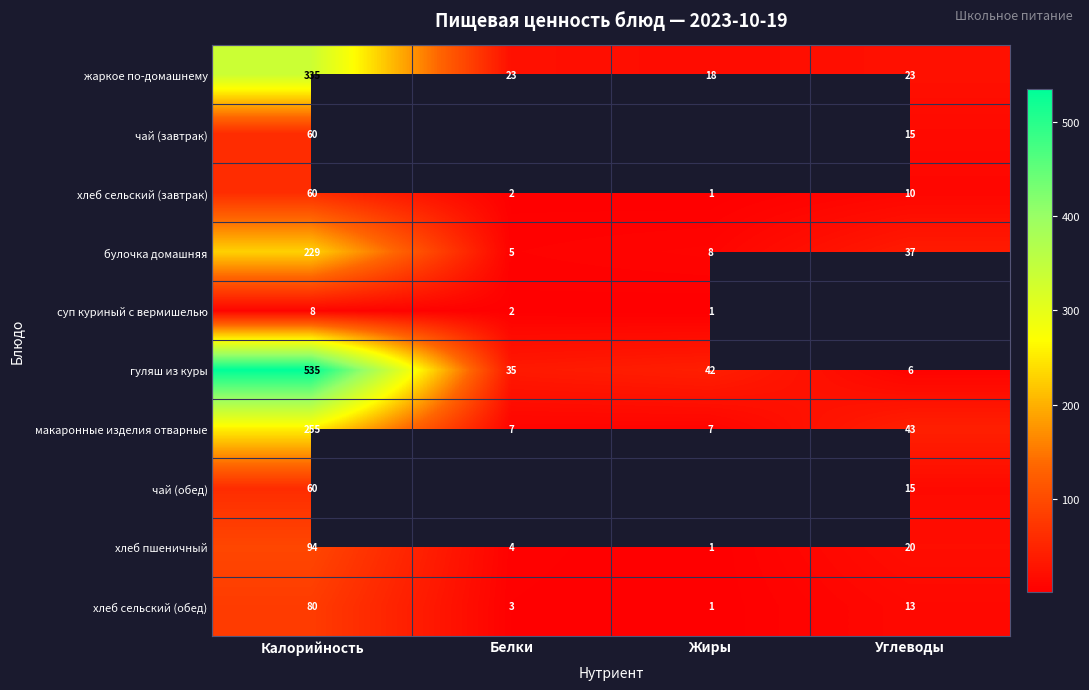

Is the value of хлеб сельский (обед) at Калорийность greater than the value of макаронные изделия отварные at Калорийность?

No